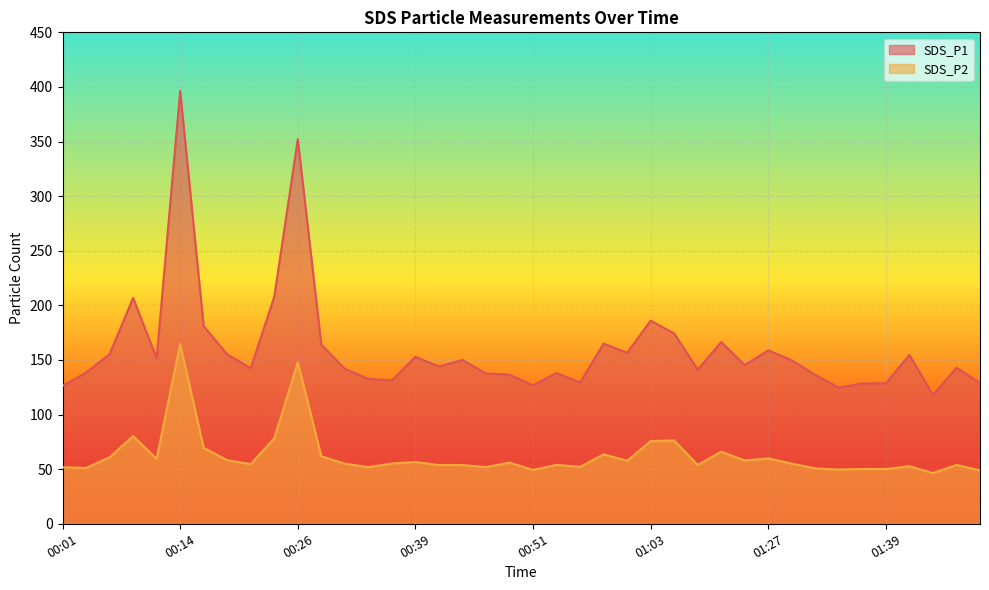

At how many categories does at least one series exceed 140?

25